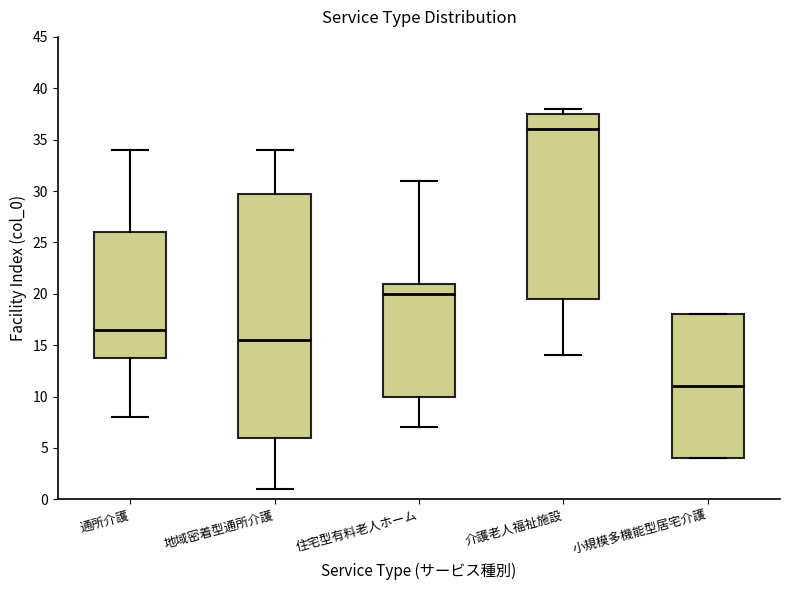

Which box has the lowest median line?

小規模多機能型居宅介護